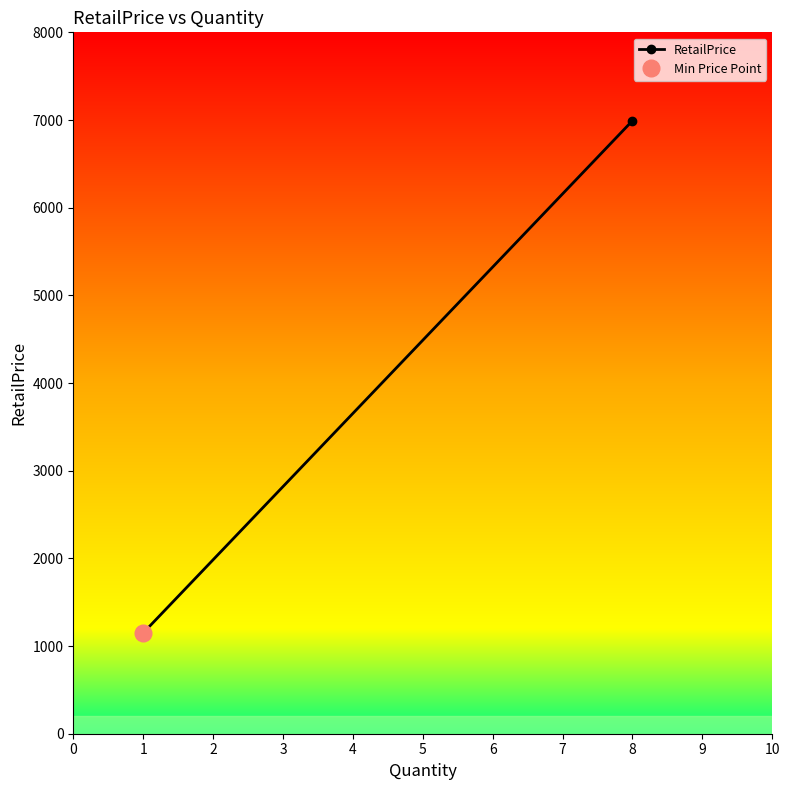

What is the ratio of the value at 2 to the value at 1?

6.1